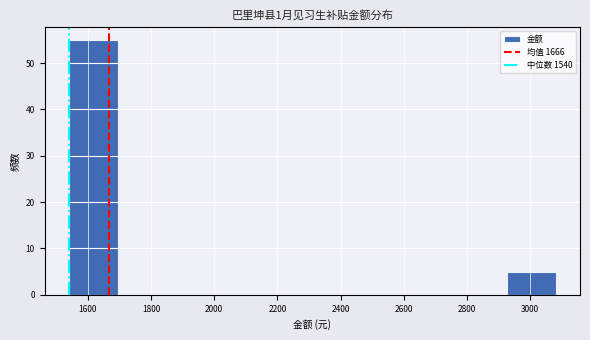

Reading left to right, transcribe this chart: for each bar, give the range it covers on the x-axis and its height. Neither the bar edges nor the heights are printed on the chart, so give them approximately, as read against the axes.

1540 to 1694: 55
1694 to 1848: 0
1848 to 2002: 0
2002 to 2156: 0
2156 to 2310: 0
2310 to 2464: 0
2464 to 2618: 0
2618 to 2772: 0
2772 to 2926: 0
2926 to 3080: 5